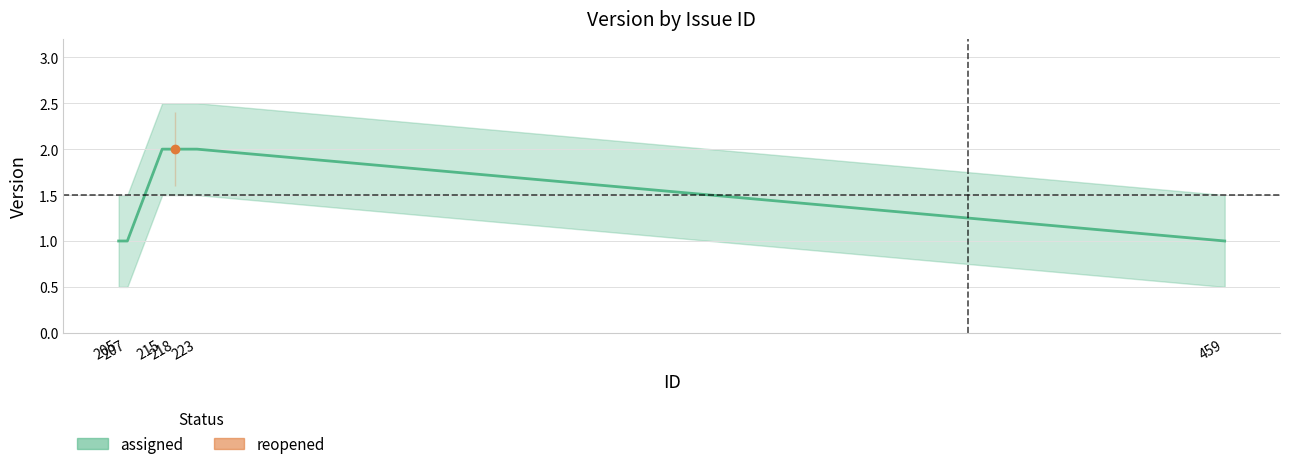

What is the sum of all values?

9